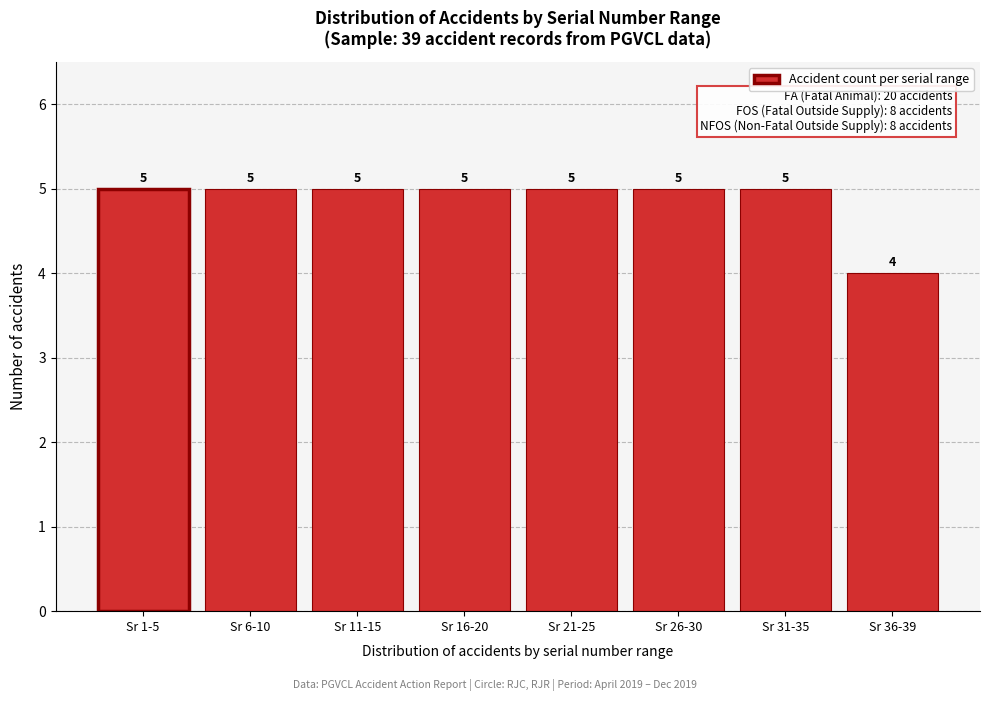

Reading right to left, transcribe all the data shown in this chart.

Sr 36-39=4	Sr 31-35=5	Sr 26-30=5	Sr 21-25=5	Sr 16-20=5	Sr 11-15=5	Sr 6-10=5	Sr 1-5=5